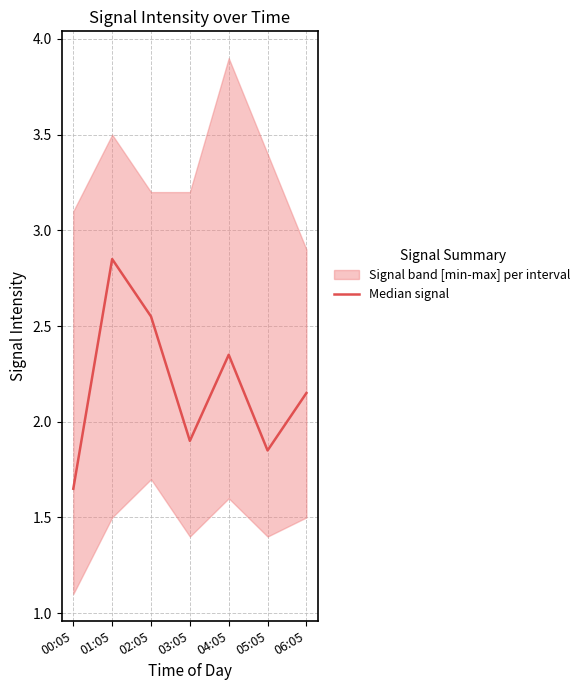

At which label does the data first exceed 2?

01:05